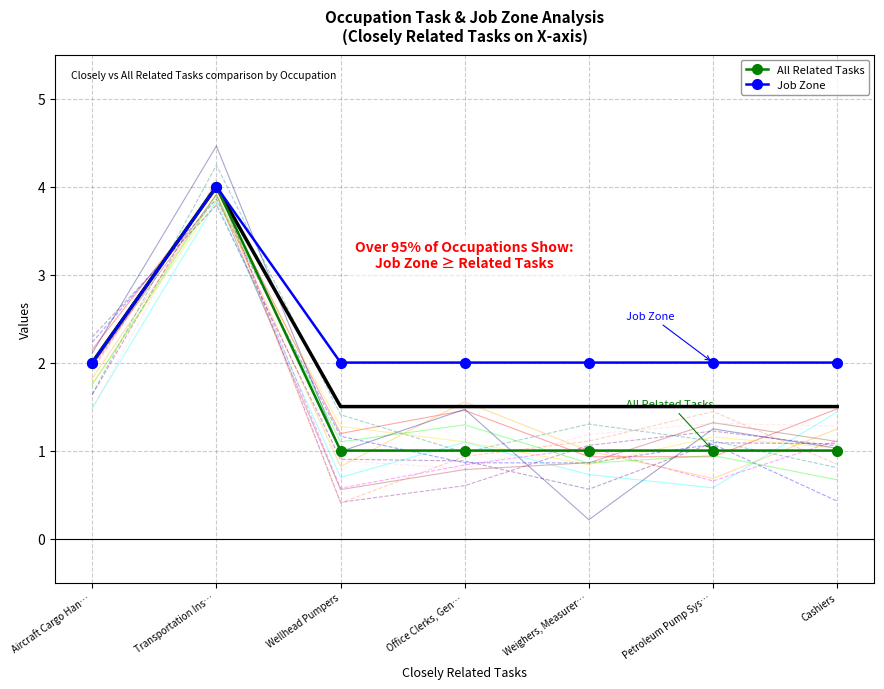

What is the difference between the All Related Tasks values at Transportation Ins… and Aircraft Cargo Han…?

2